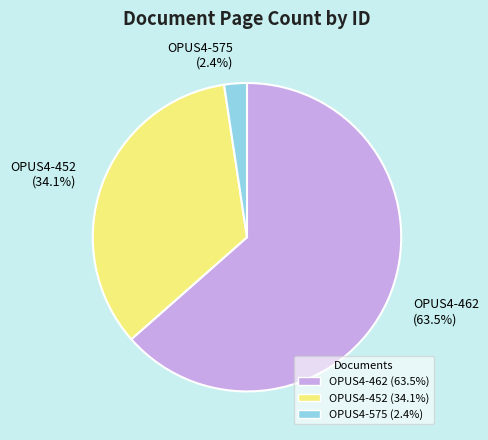

Rank the categories by value from highest to lowest.

OPUS4-462, OPUS4-452, OPUS4-575